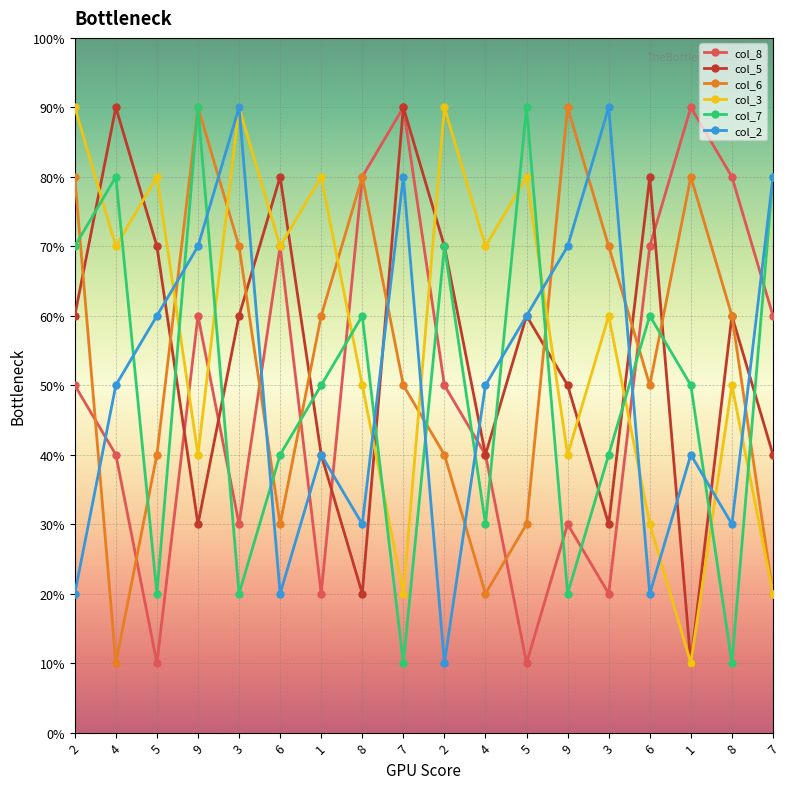

In col_5, how many points are lower than both neighbors (excluding endpoints)?

5